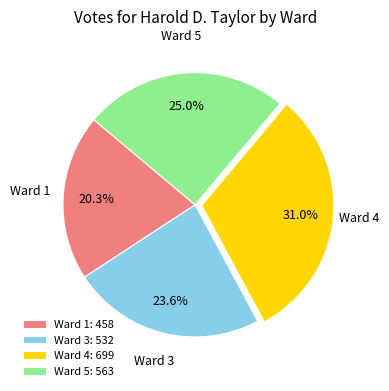

Between Ward 3: 532 and Ward 1: 458, which is larger?

Ward 3: 532